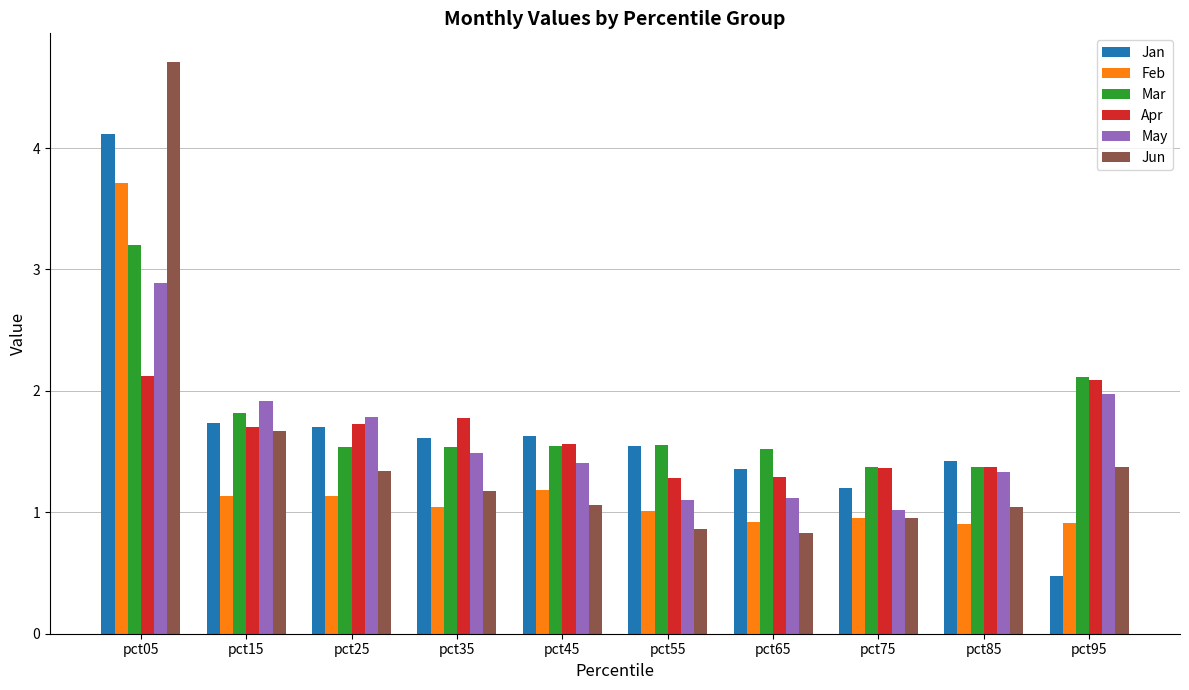

How many bars are there in each group?

6